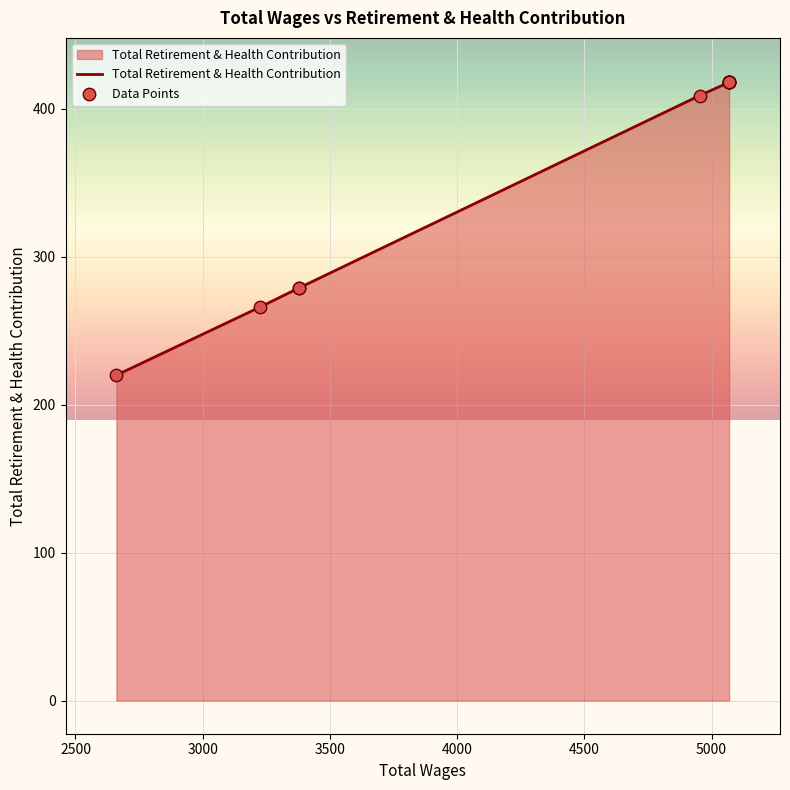

Which series has the largest total across all categories?

Total Retirement & Health Contribution